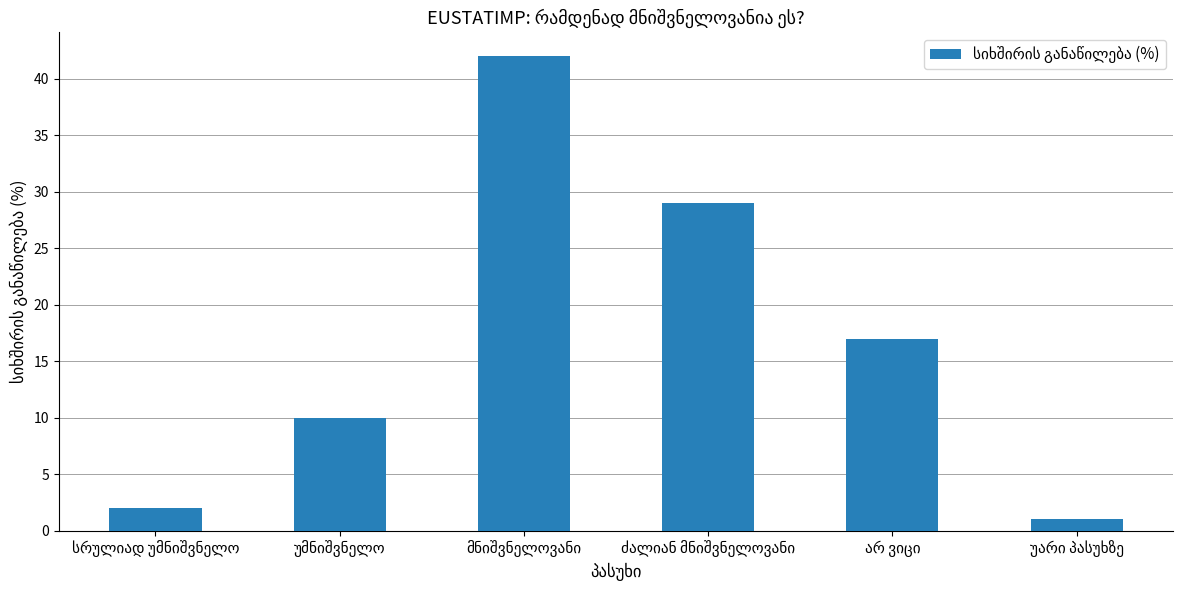

What is the smallest value displayed?

1